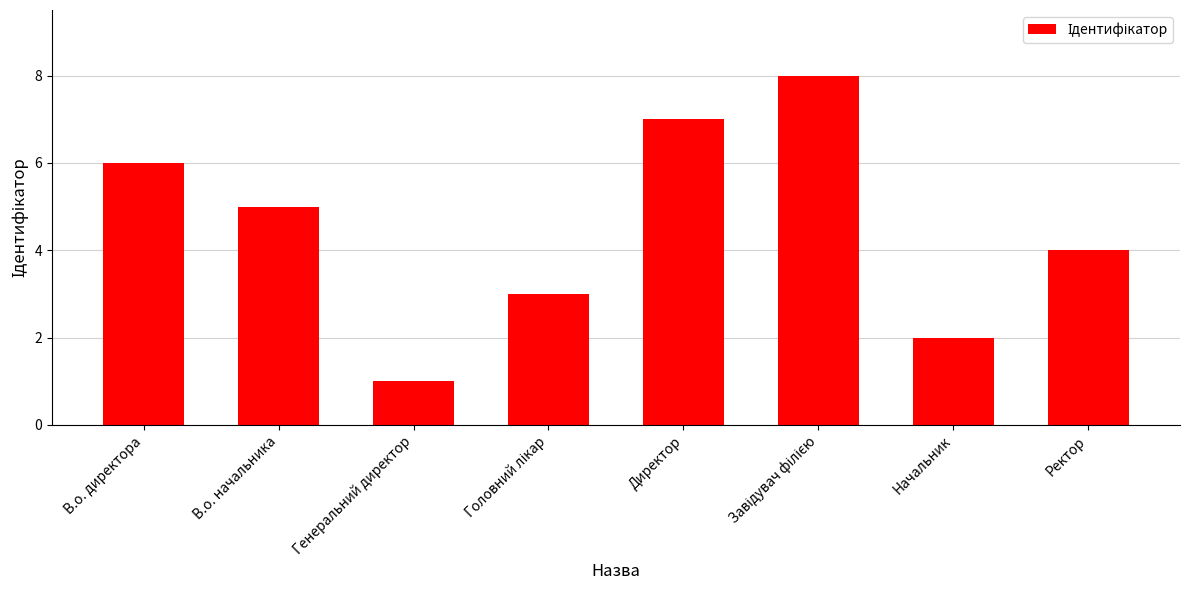

Which has a higher value, Генеральний директор or Ректор?

Ректор